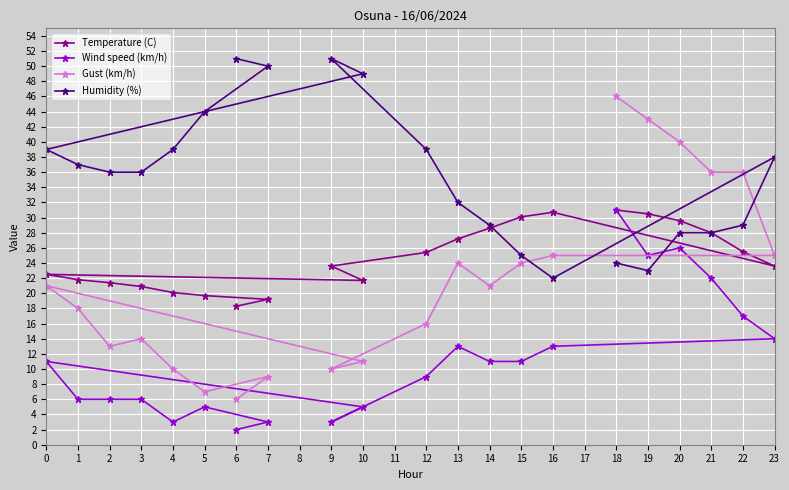

What is the highest value of the Humidity (%) series?

51.0